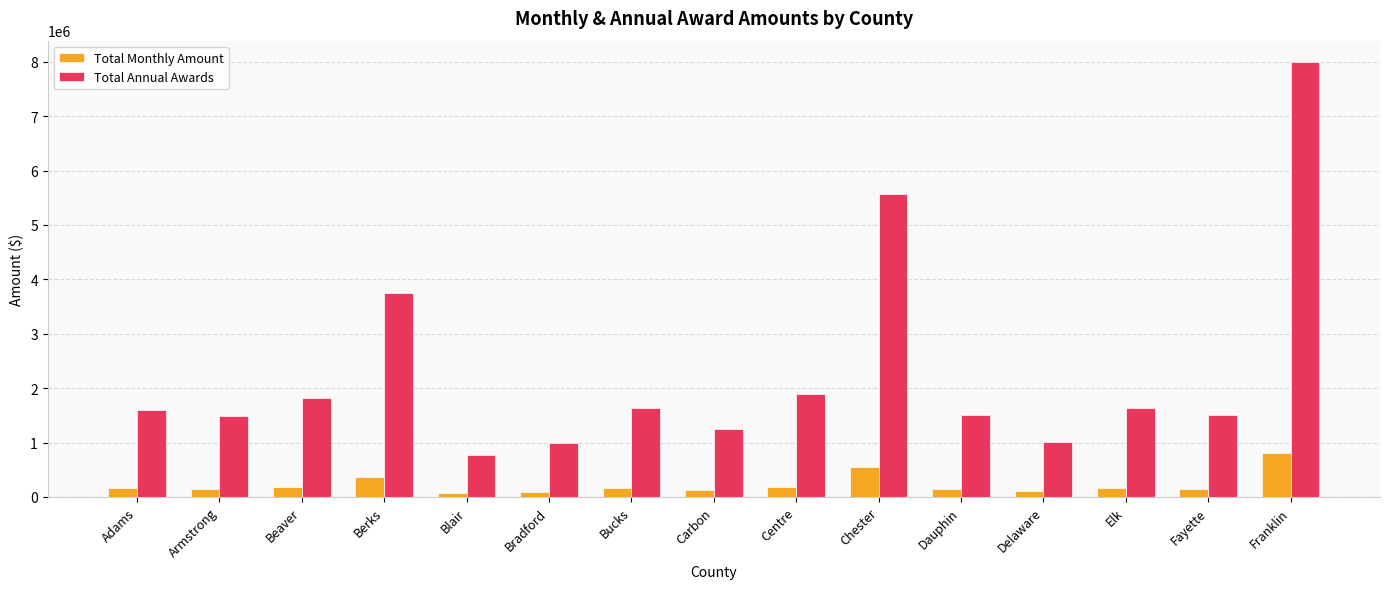

True or false: Total Annual Awards has a value of 994469.5 at Bradford.

True